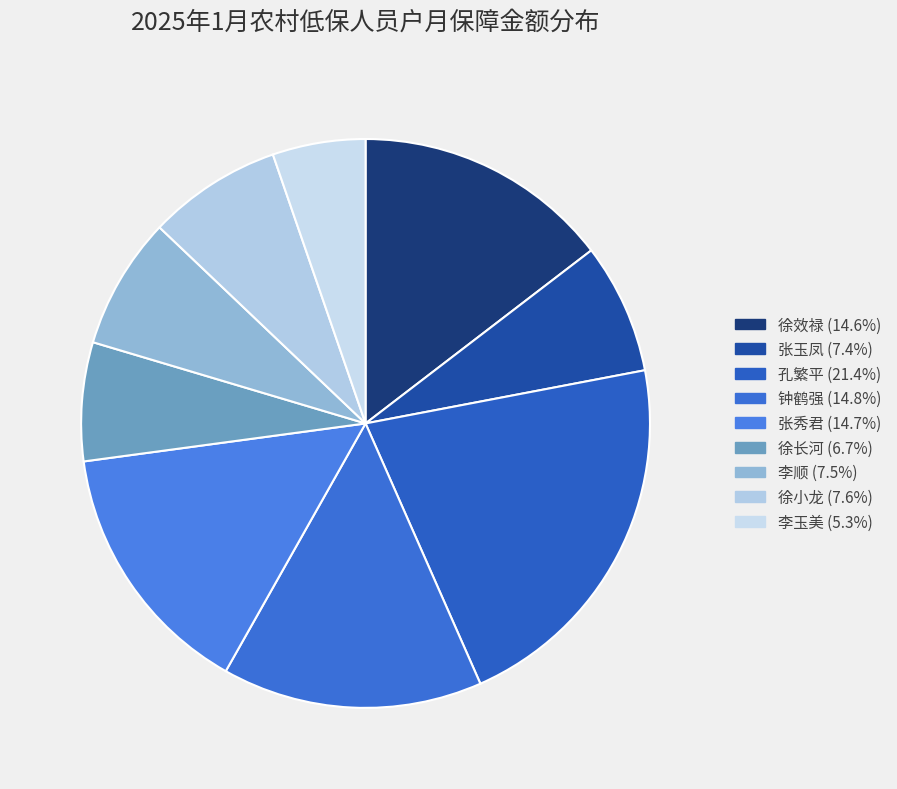

Between 张秀君 and 徐长河, which is larger?

张秀君